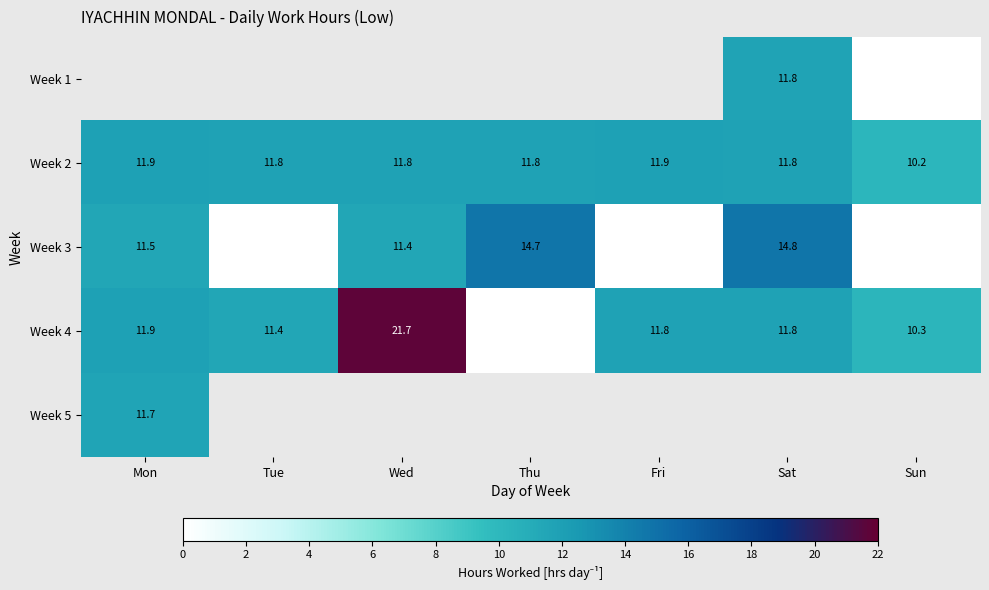

What is the difference between the Week 1 values at Sat and Sun?

11.8